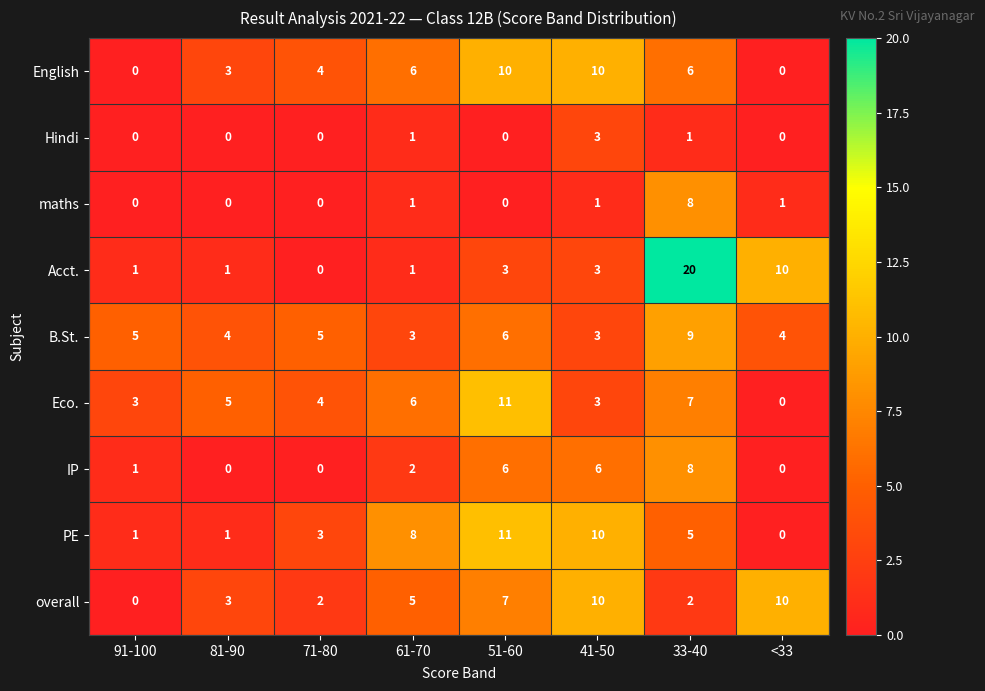

Between 81-90 and <33, which series saw the biggest shift?

Acct.